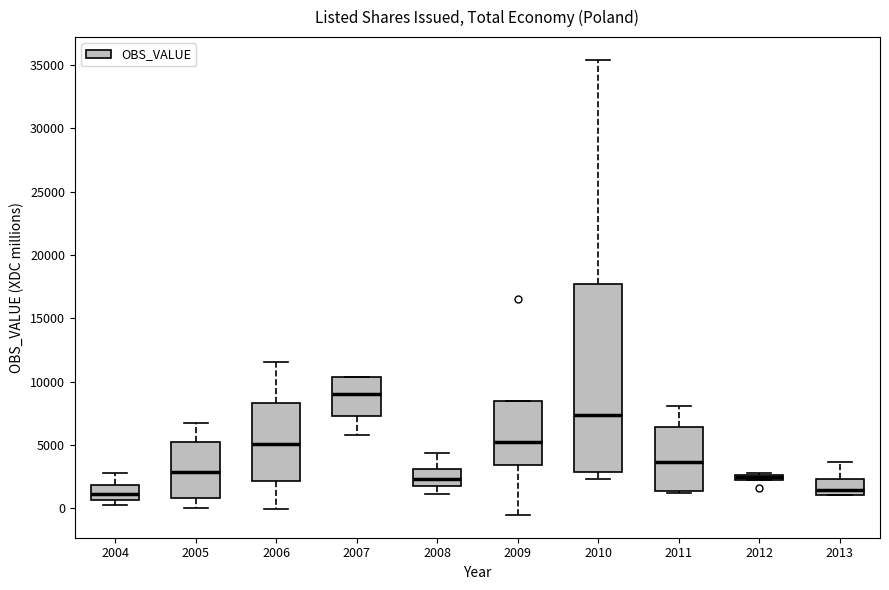

Which box is the tallest, from its lower edge to its upper edge?

2010